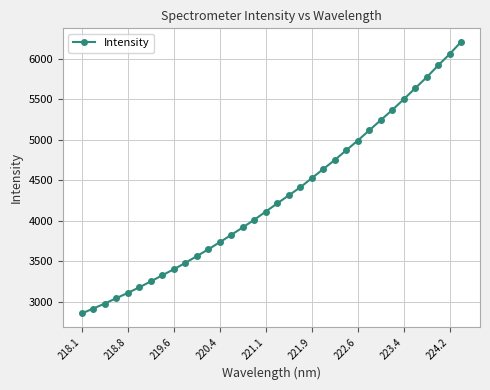

What is the maximum value shown in the chart?

6208.9